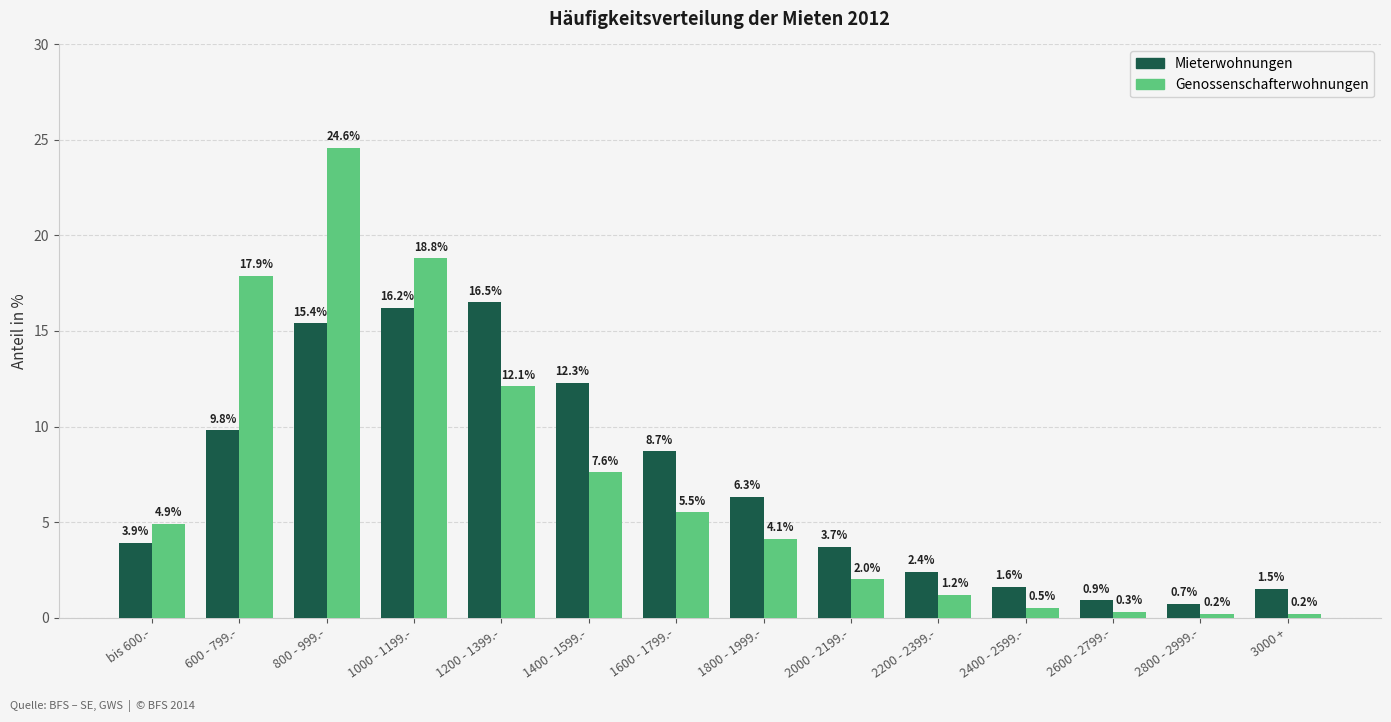

What is the greatest value displayed?

24.6